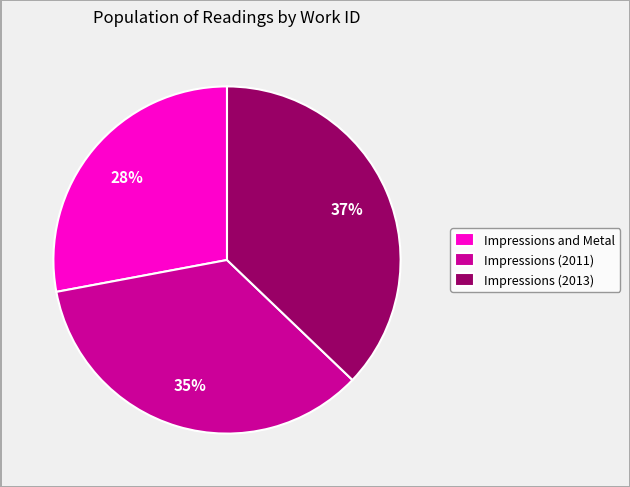

Is Impressions (2011) the majority of the pie?

No